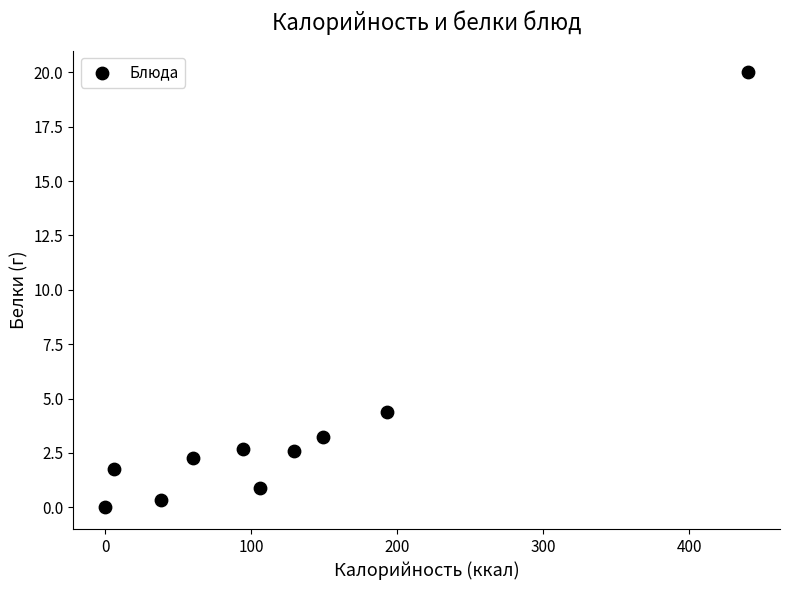

What Y value in the scatter plot is closest to 10?

4.4